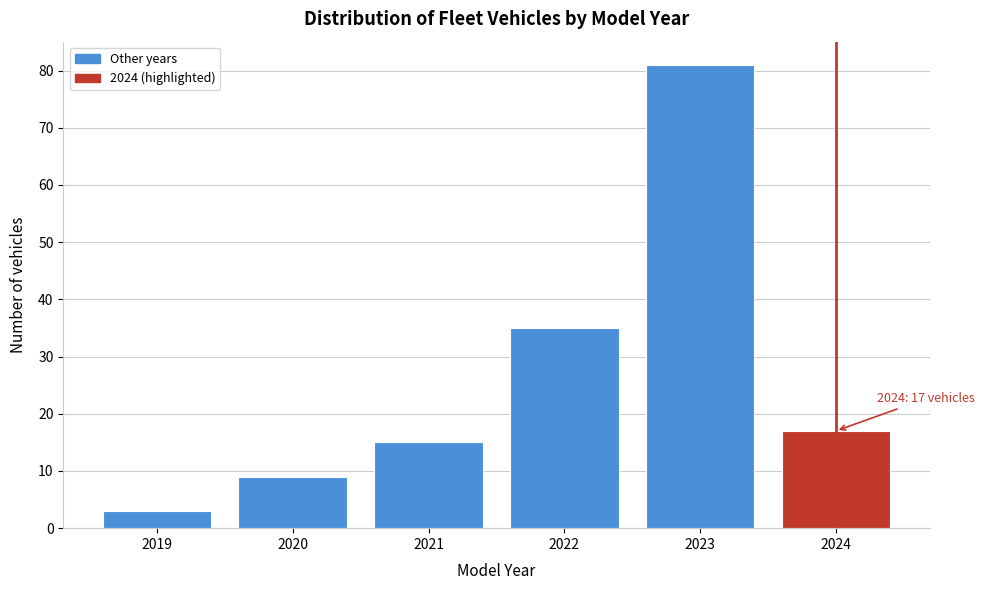

Which range on the x-axis has the tallest bar?

2022.5 to 2023.5